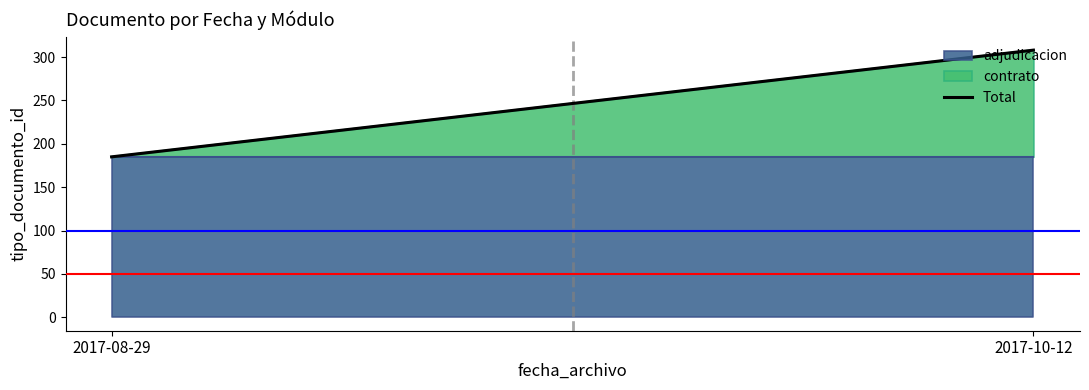

Which has a higher value, 2017-08-29 or 2017-10-12?

2017-10-12